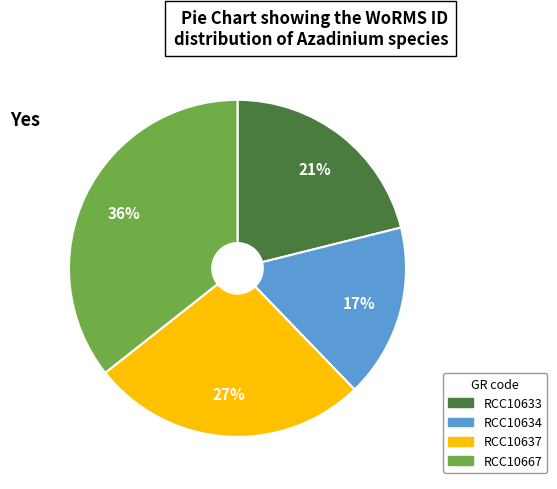

True or false: RCC10667 accounts for 36% of the total.

True